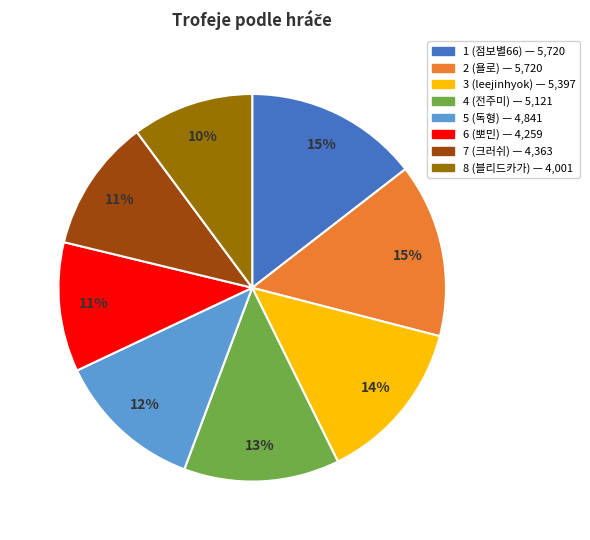

Combined, do 6 (뽀민) and 8 (블리드카가) account for over 50%?

No